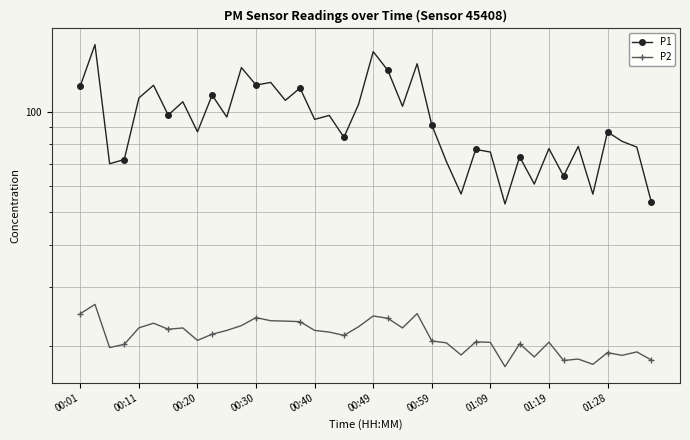

How many values in the P2 series are below 21?

19